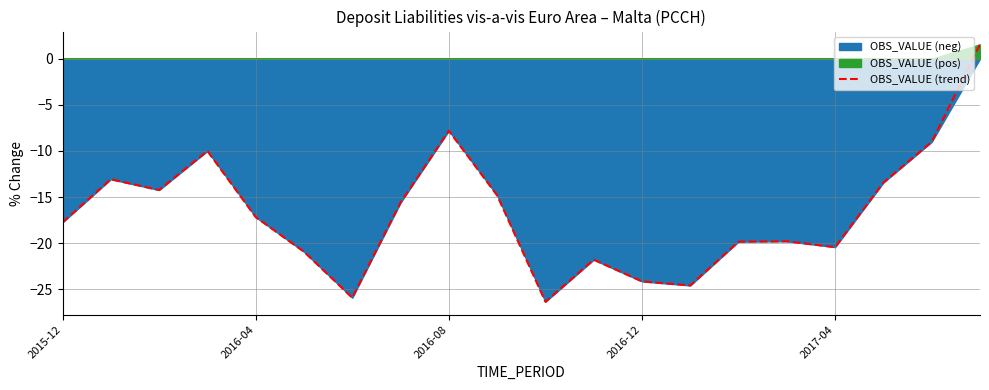

Reading left to right, extract all data points from this chart.

-17.7	-13.1	-14.2	-10.0	-17.2	-20.9	-25.9	-15.6	-7.8	-14.8	-26.3	-21.8	-24.1	-24.6	-19.8	-19.8	-20.4	-13.4	-9.0	1.5